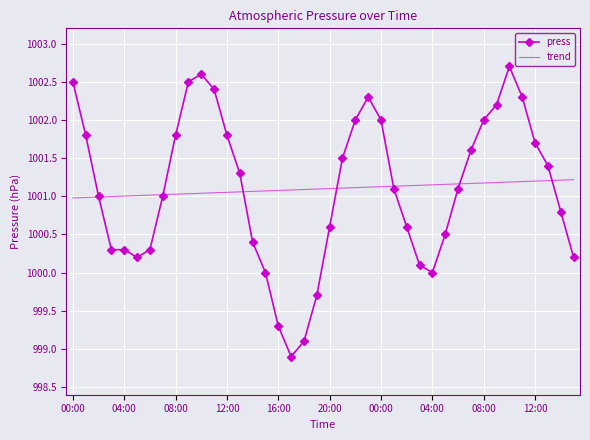

What is the maximum value shown in the chart?

1002.7